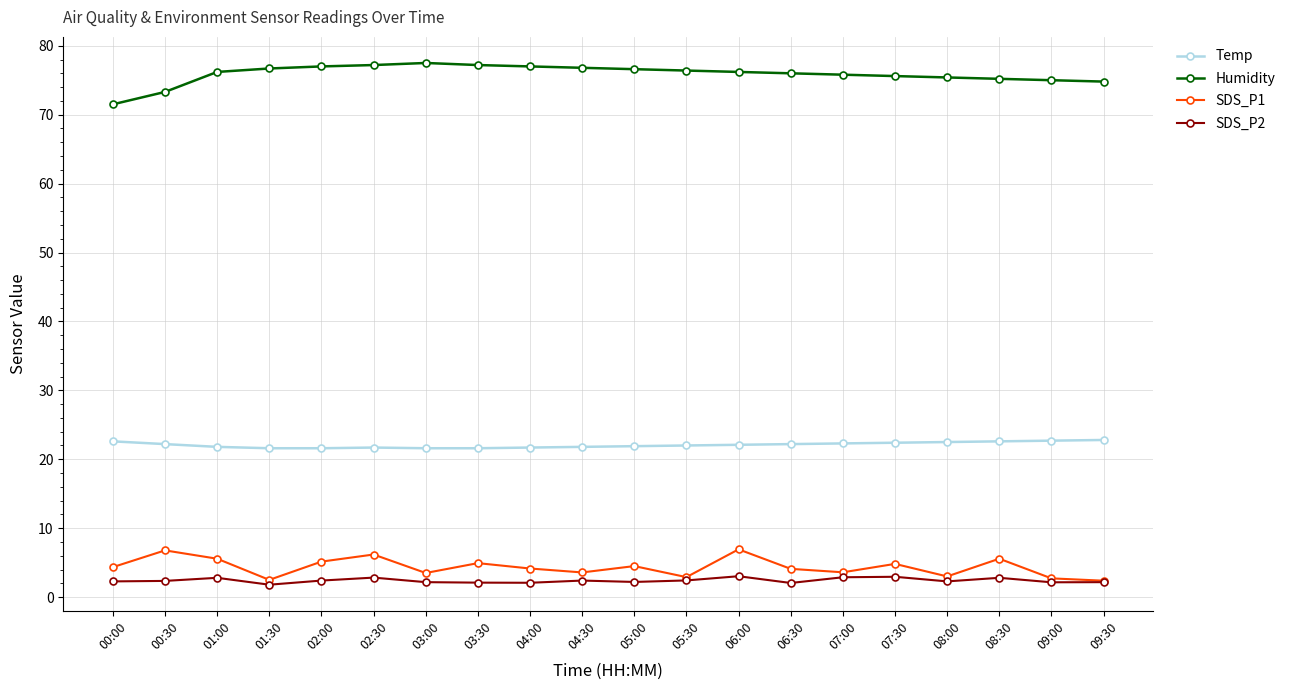

How many data points does each series have?

20